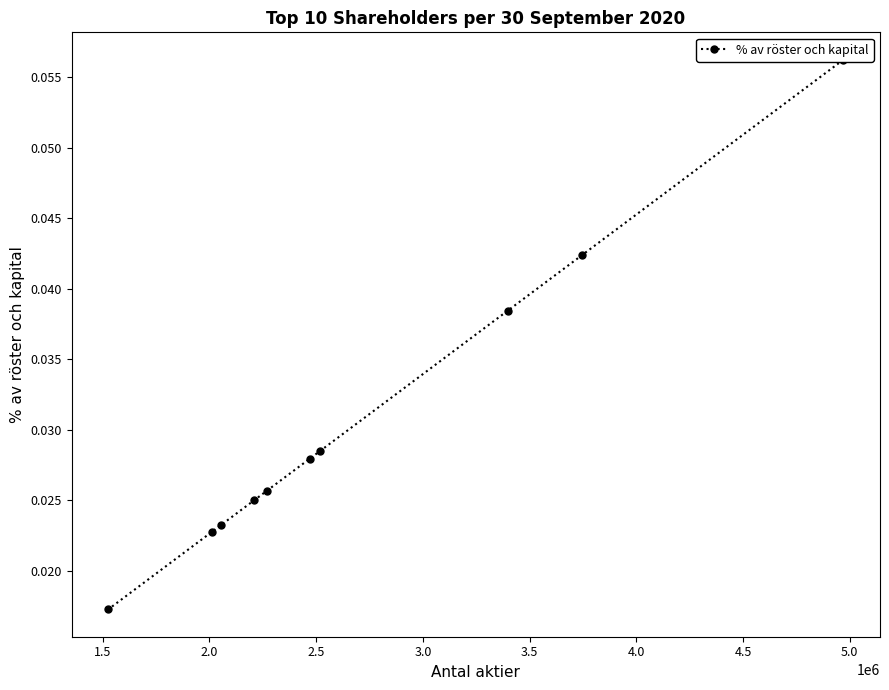

True or false: the data has more than 0 interior local peaks.

False